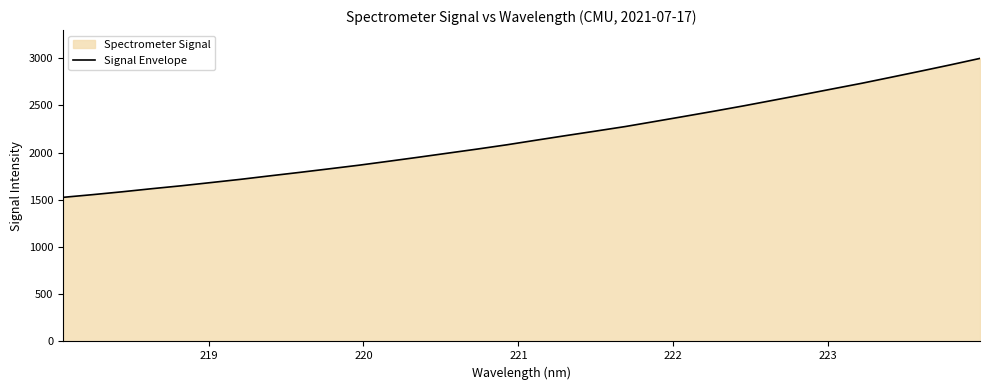

What is the smallest value displayed?

1525.9